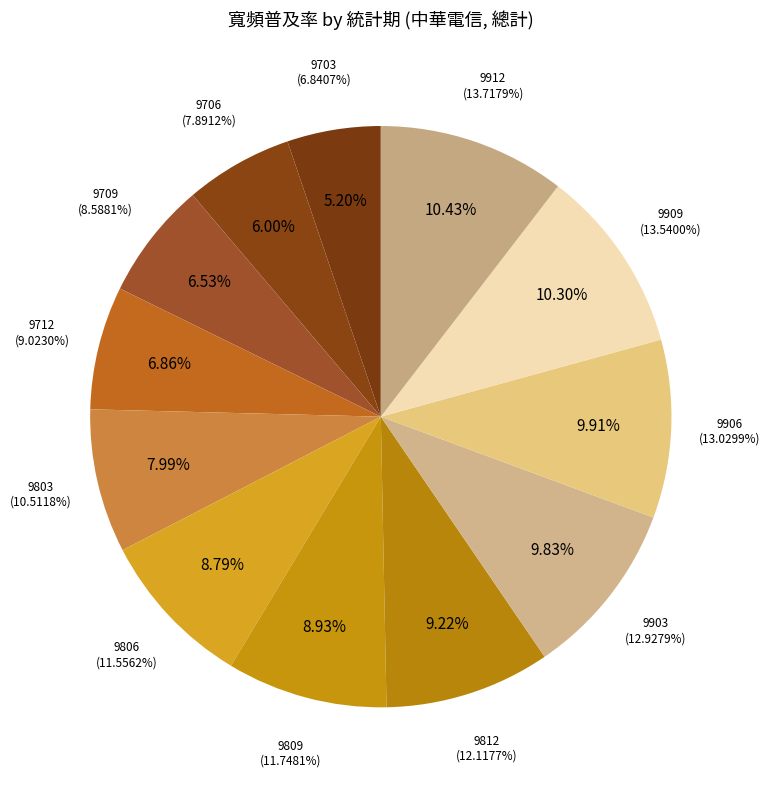

Which category has the smallest portion of the pie?

9703